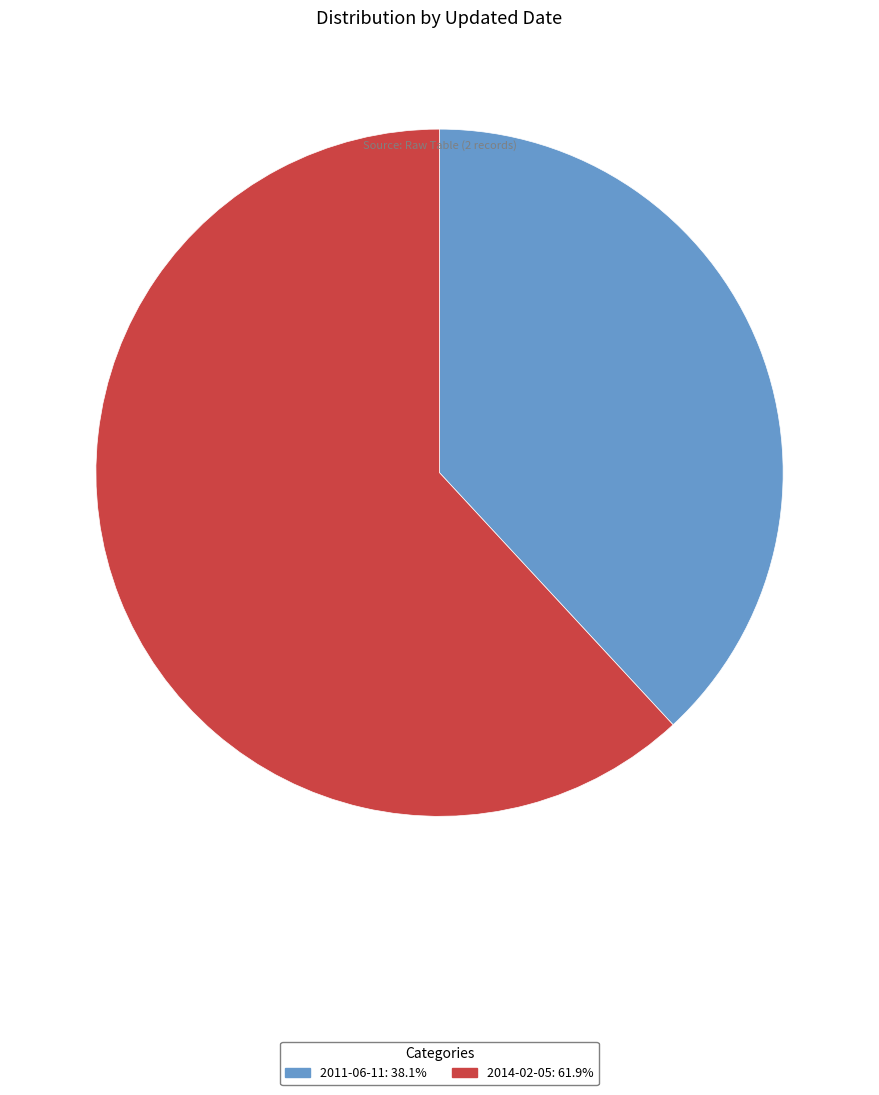

What is the ratio of the value at 2011-06-11: 38.1% to the value at 2014-02-05: 61.9%?

0.6